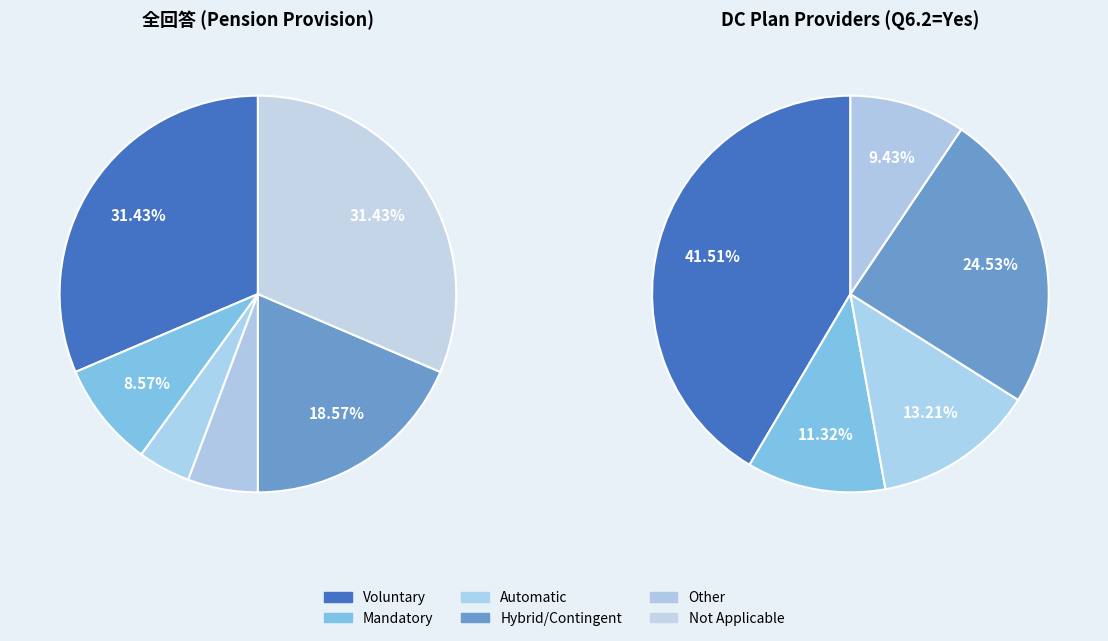

How many slices are in this pie chart?

6